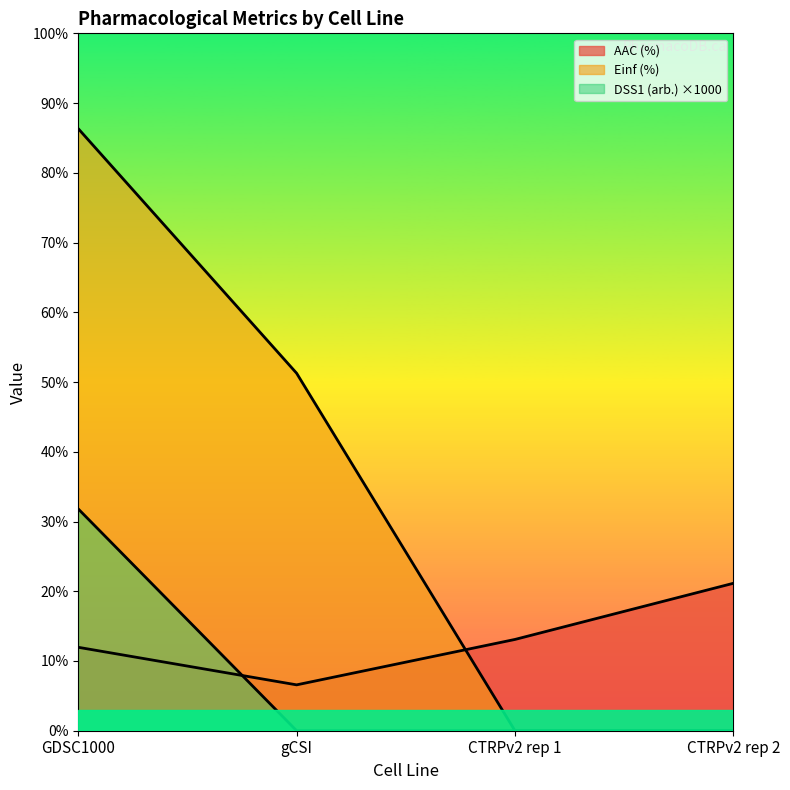

What is the average value of the AAC (%) series?

13.2